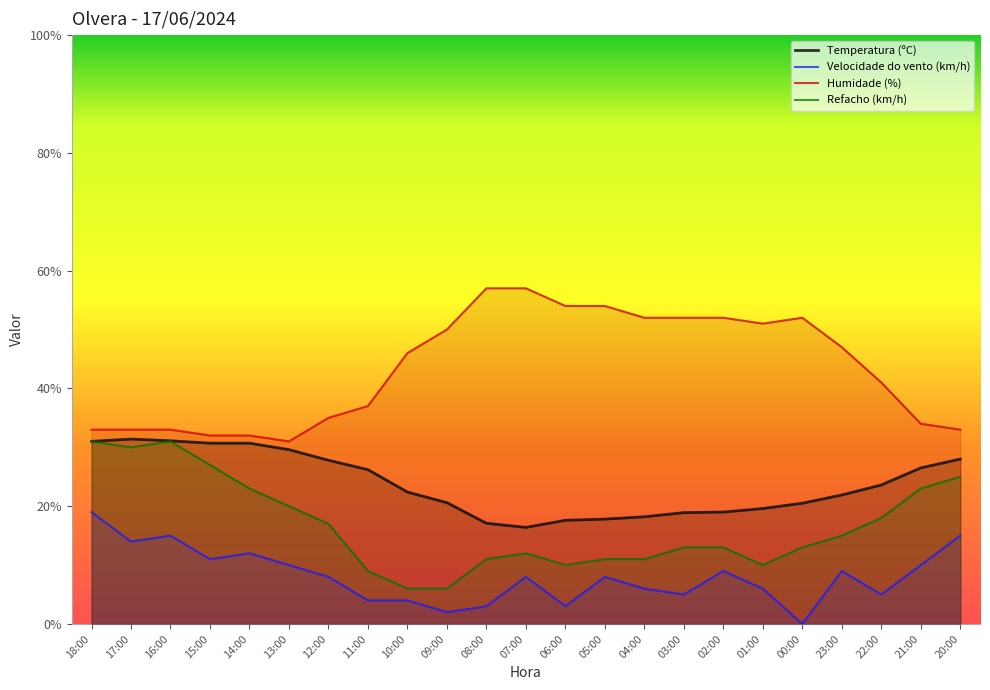

Is the value of Velocidade do vento (km/h) at 01:00 greater than the value of Humidade (%) at 09:00?

No